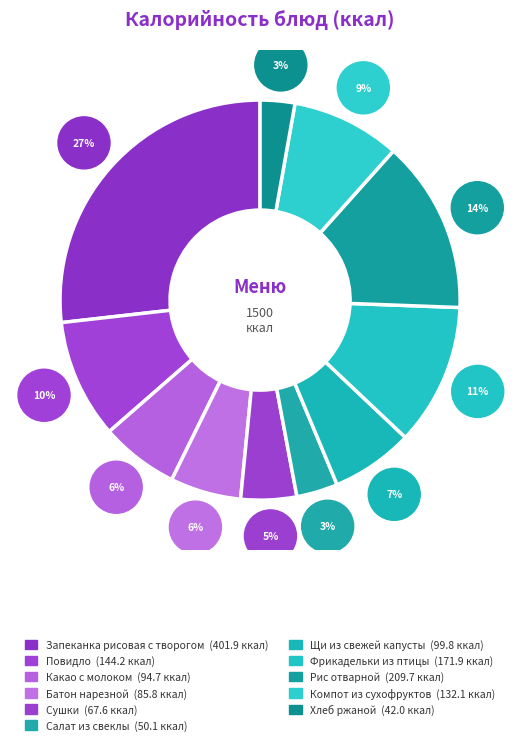

How many slices are in this pie chart?

11